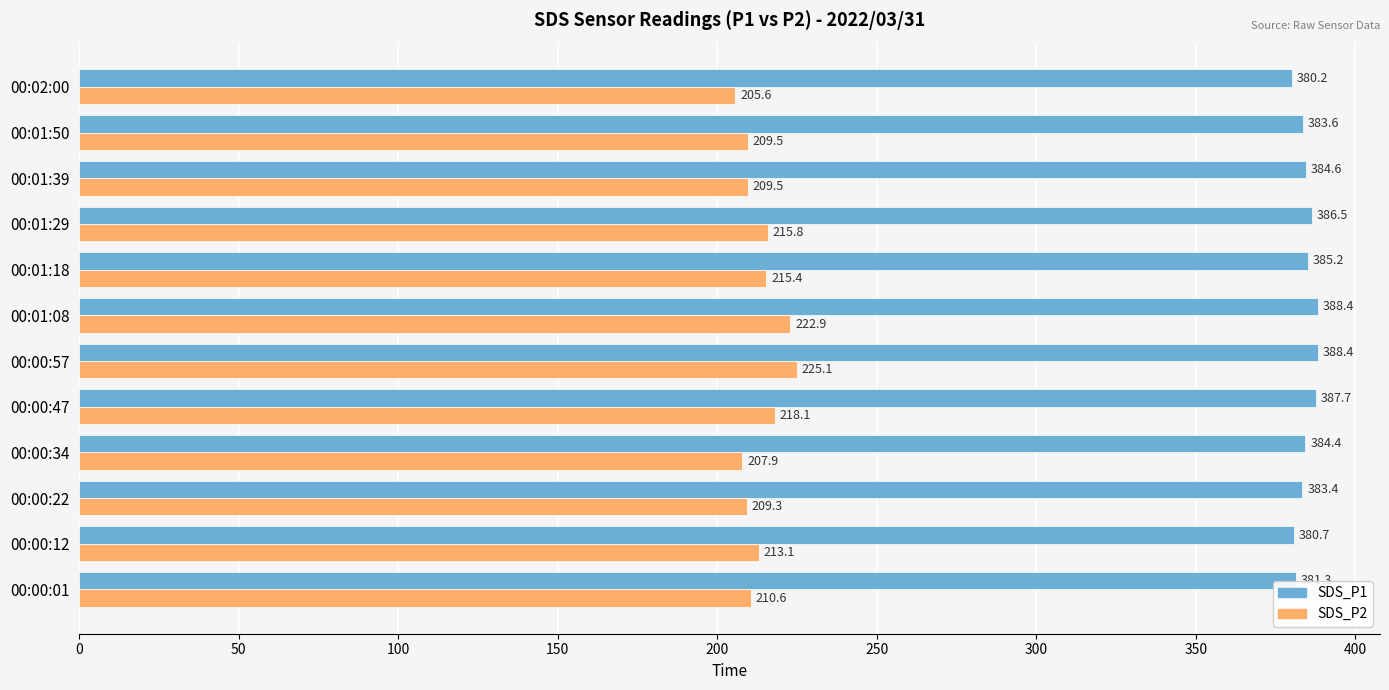

The SDS_P1 series shows 646.5 at 00:02:00. True or false?

False